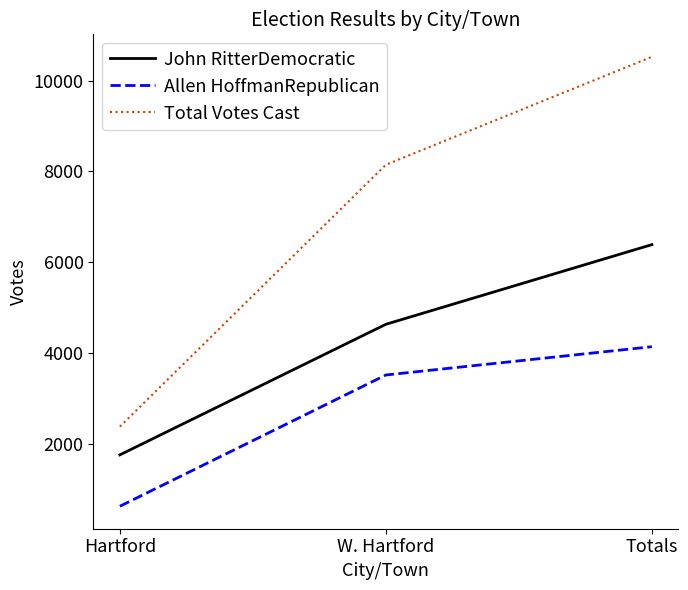

What value does the Allen HoffmanRepublican series have at Hartford, to the nearest 50?

600